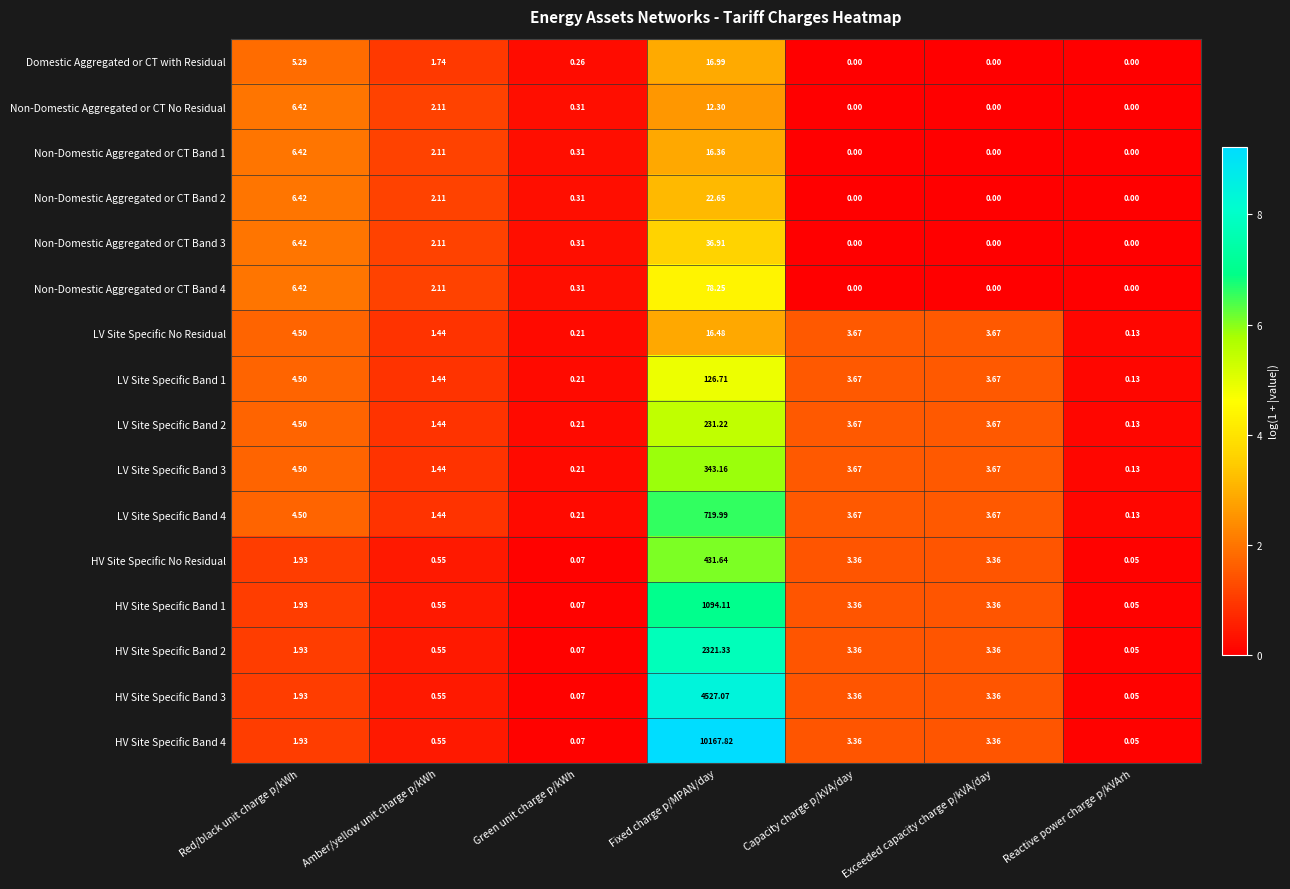

Which category has the highest value across all series?

Fixed charge p/MPAN/day